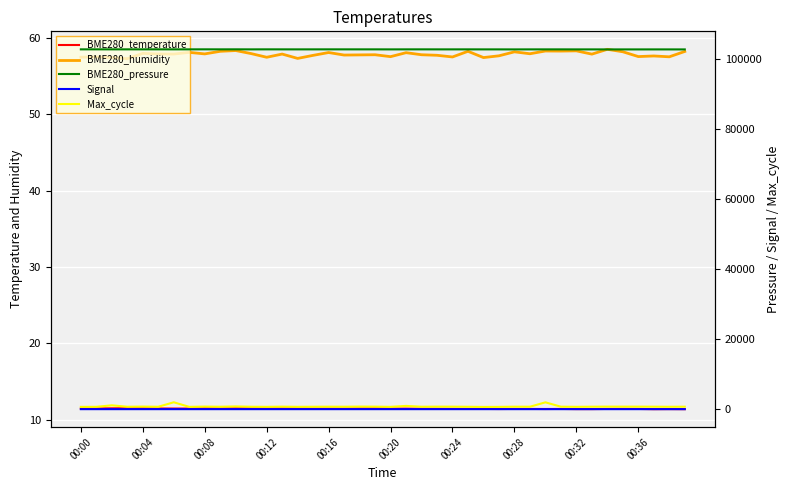

What is the value of the BME280_pressure point at the 24th from the left?

102895.2